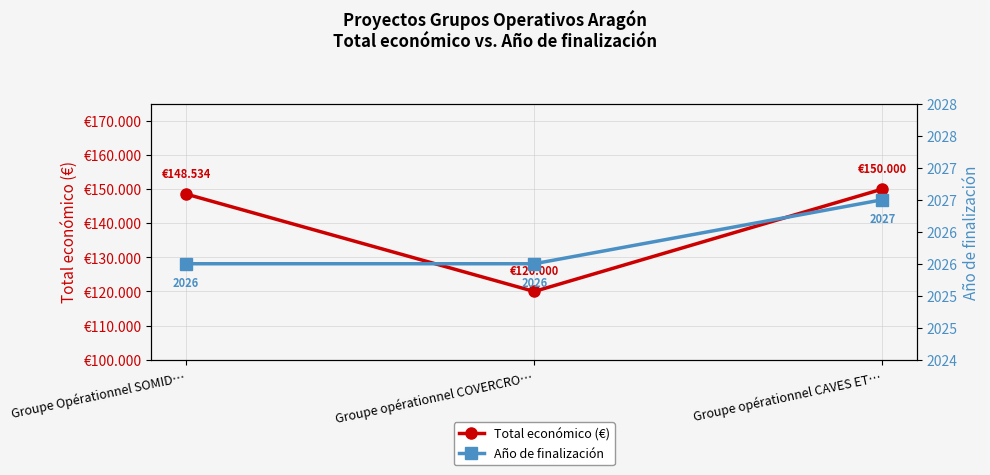

The Total económico (€) series shows 148534 at Groupe Opérationnel SOMID…. True or false?

True